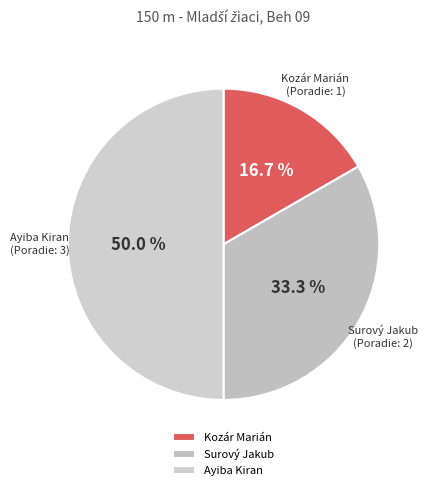

What percentage is the Ayiba Kiran slice, to the nearest percent?

50%